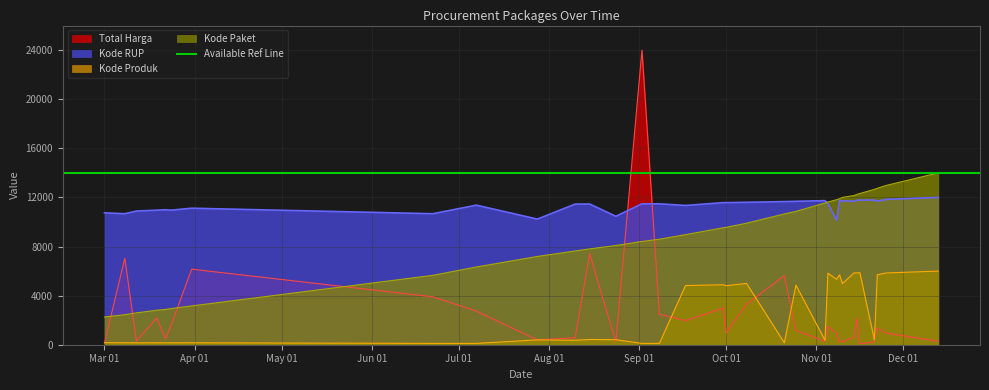

How many values in the Kode Paket series exceed 9527?

17